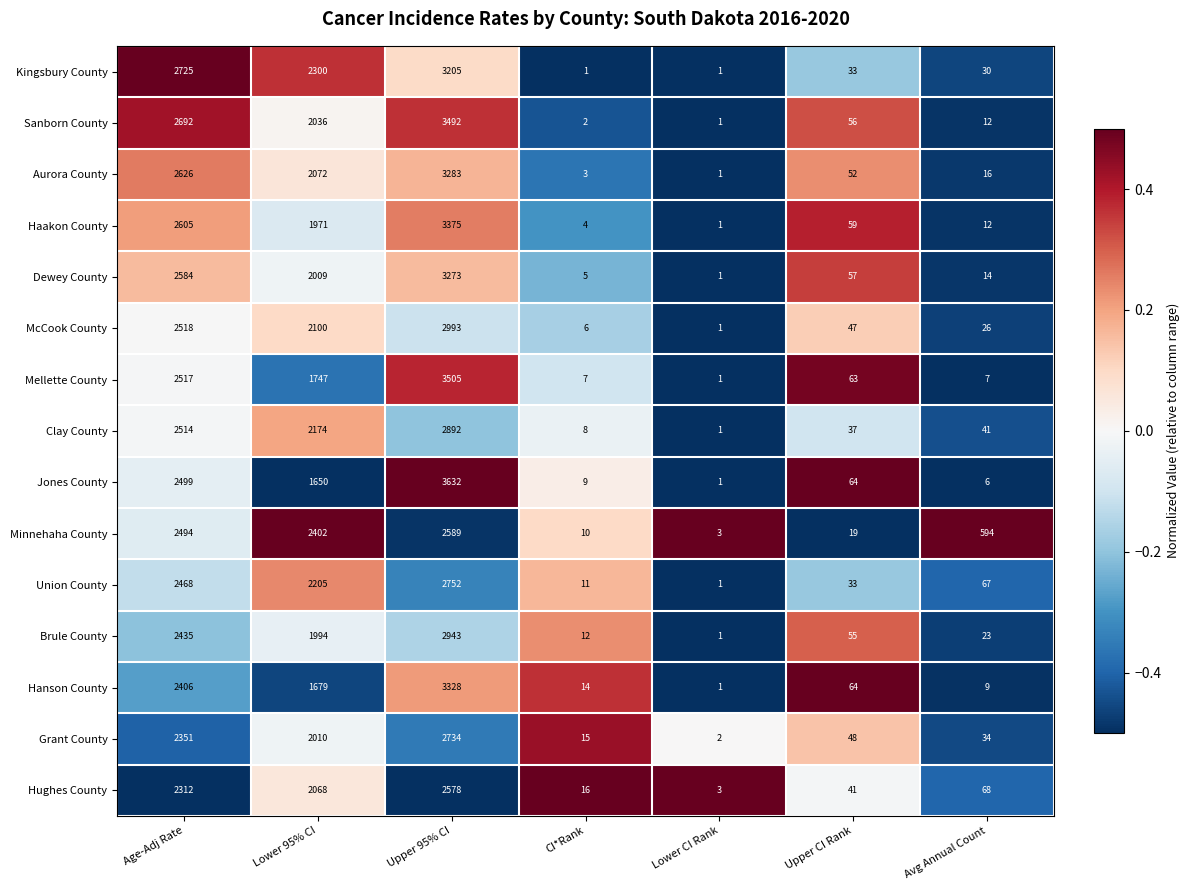

What is the spread (max minus min) of values at Upper CI Rank?

45